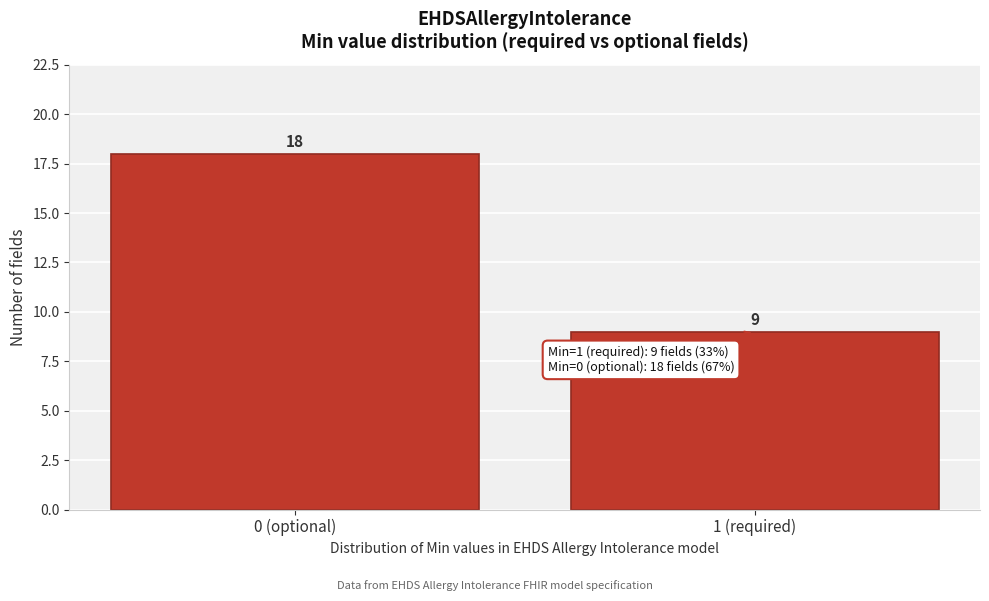

Reading left to right, transcribe all the data shown in this chart.

18	9